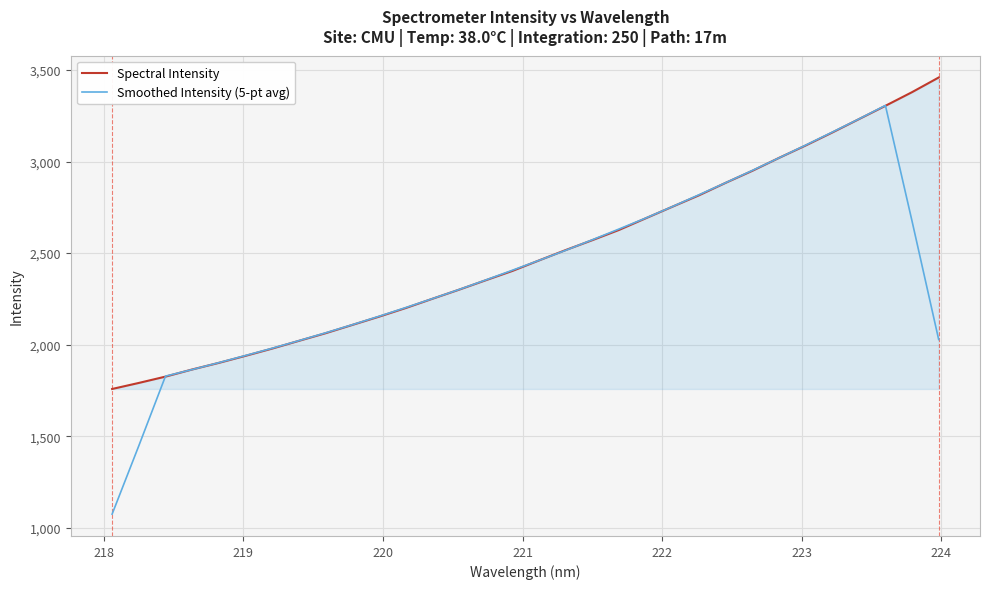

List the series in order of their peak value, lowest first.

Smoothed Intensity (5-pt avg), Spectral Intensity